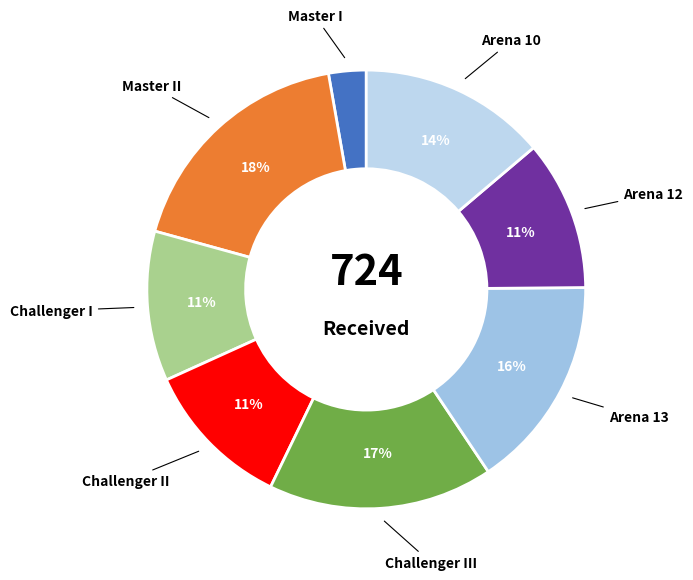

Approximately how many times larger is the value at Challenger II compared to Master II?

0.6